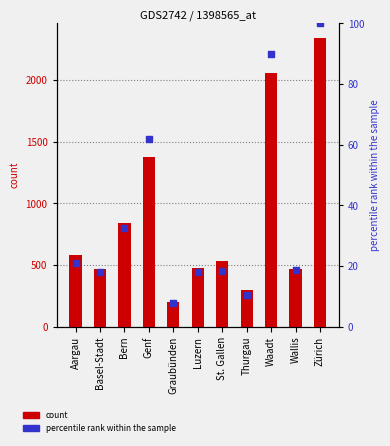

Which series has the widest spread of Y values?

Total